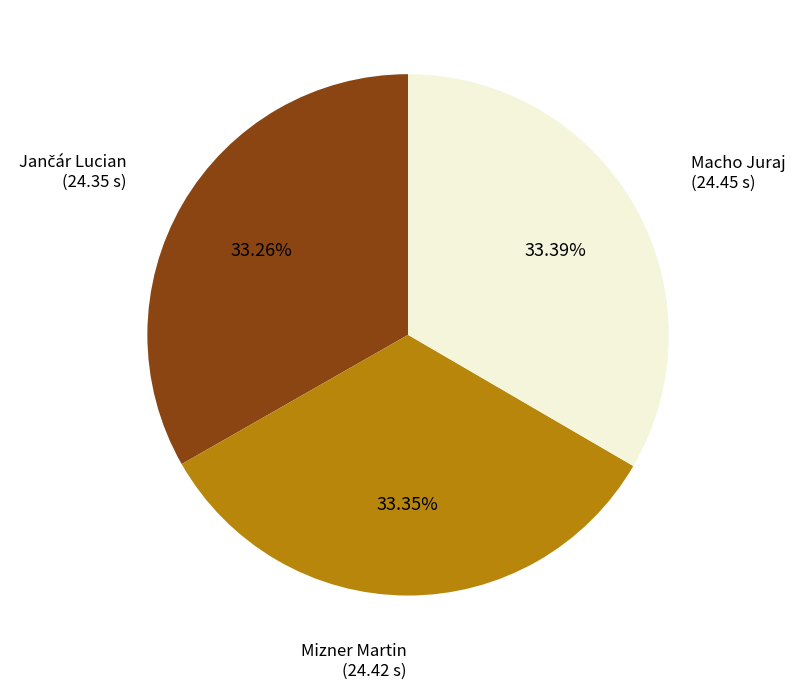

Is there a majority slice in this chart?

No